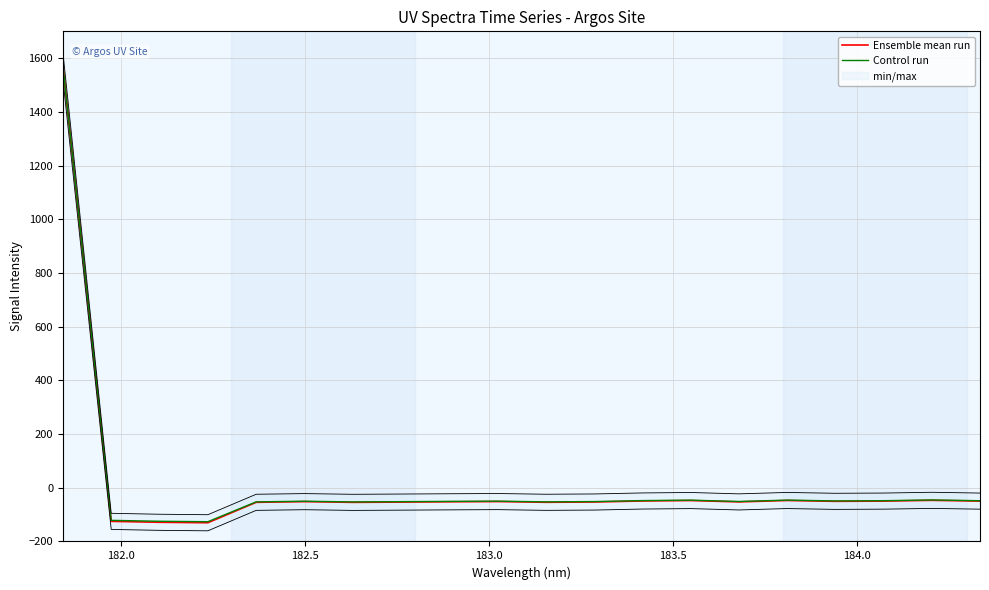

At how many categories does at least one series exceed 541?

1